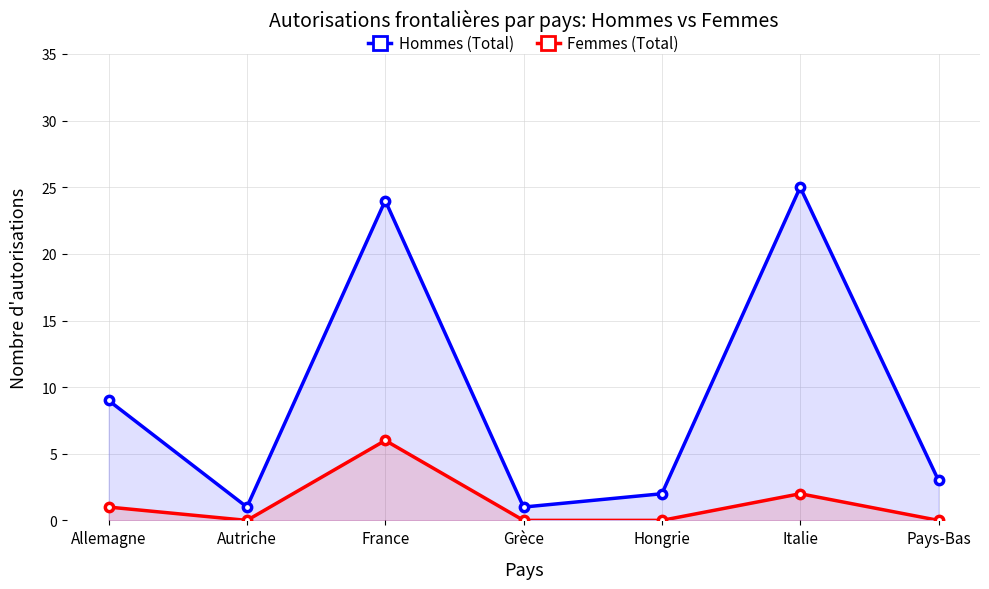

Which series has the widest spread of values?

Hommes (Total)